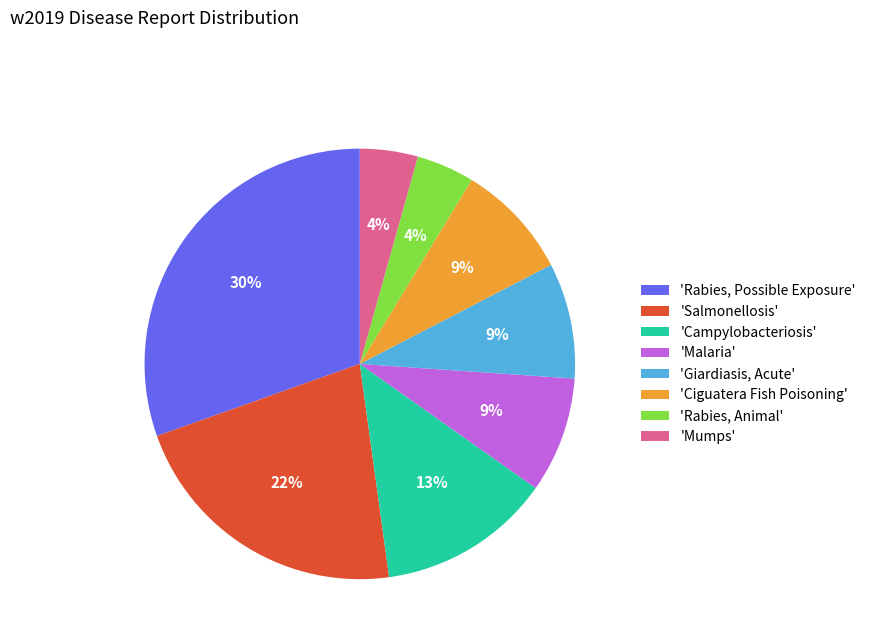

The 'Giardiasis, Acute' slice represents 15% of the pie. True or false?

False